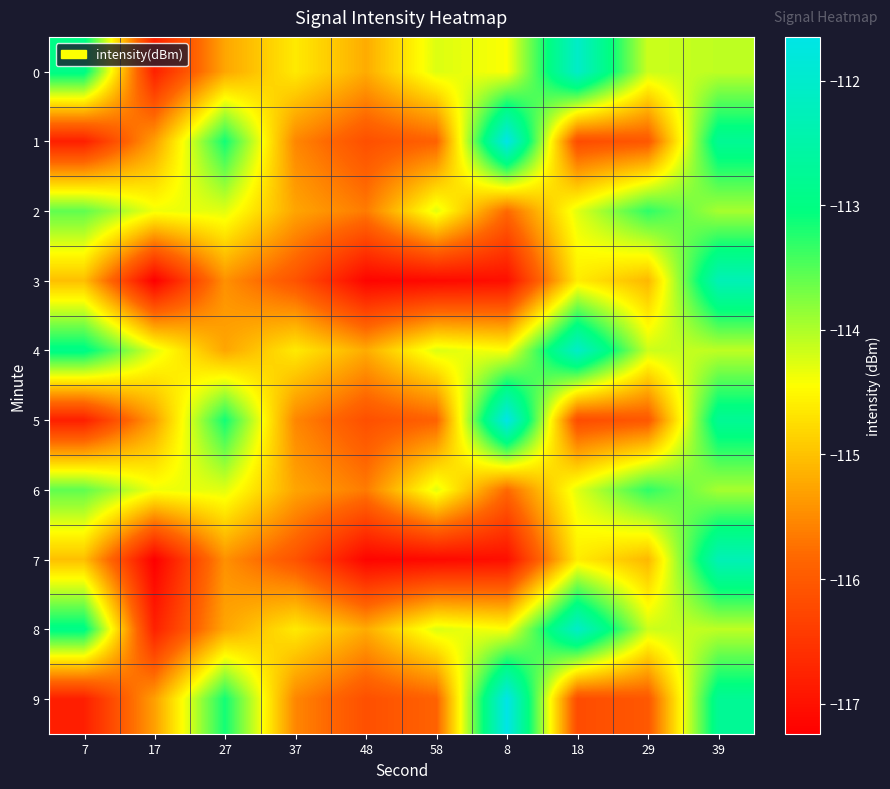

What is the total value across all series at 48?

-1159.6